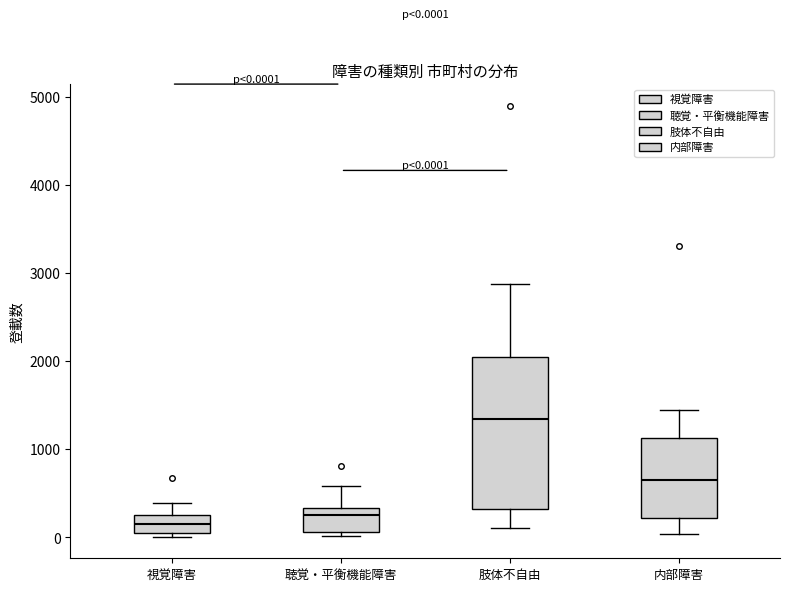

Which box is the tallest, from its lower edge to its upper edge?

肢体不自由